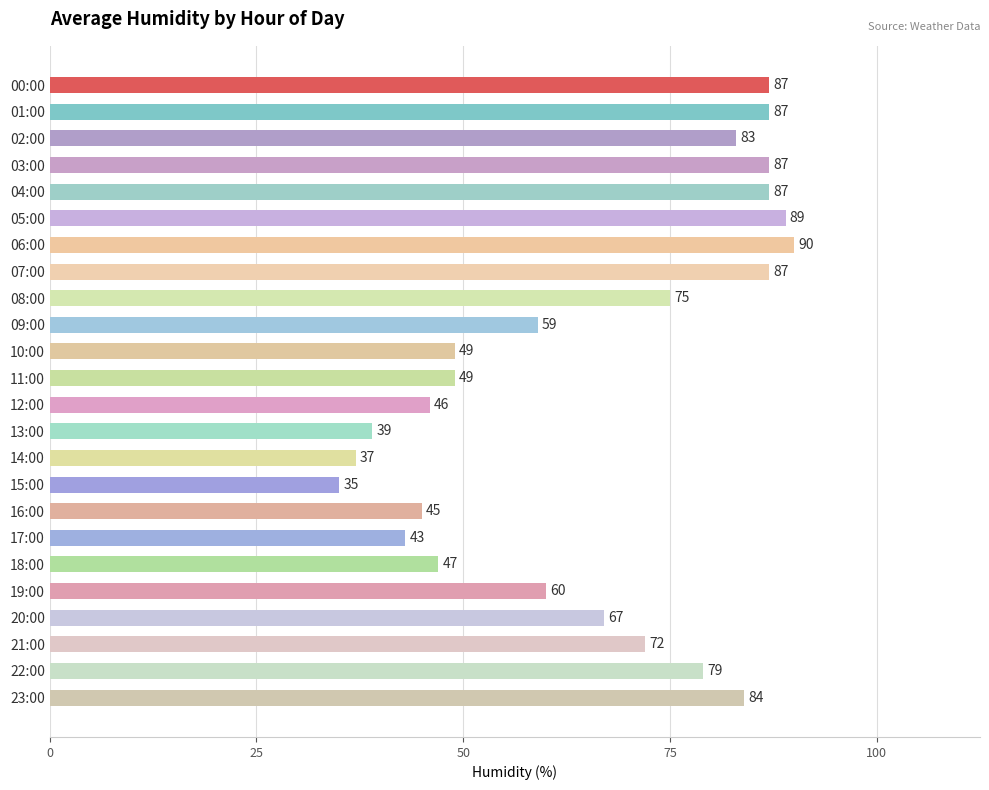

Which label corresponds to the largest value in the chart?

06:00